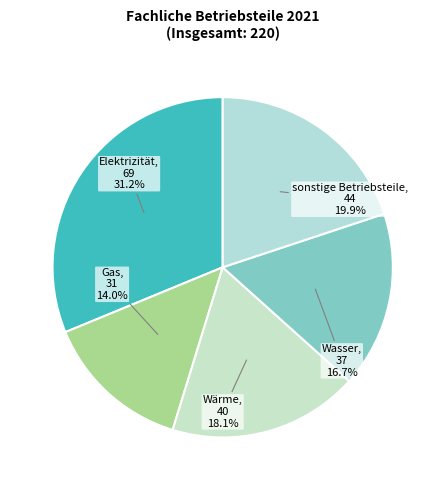

Is sonstige Betriebsteile the majority of the pie?

No